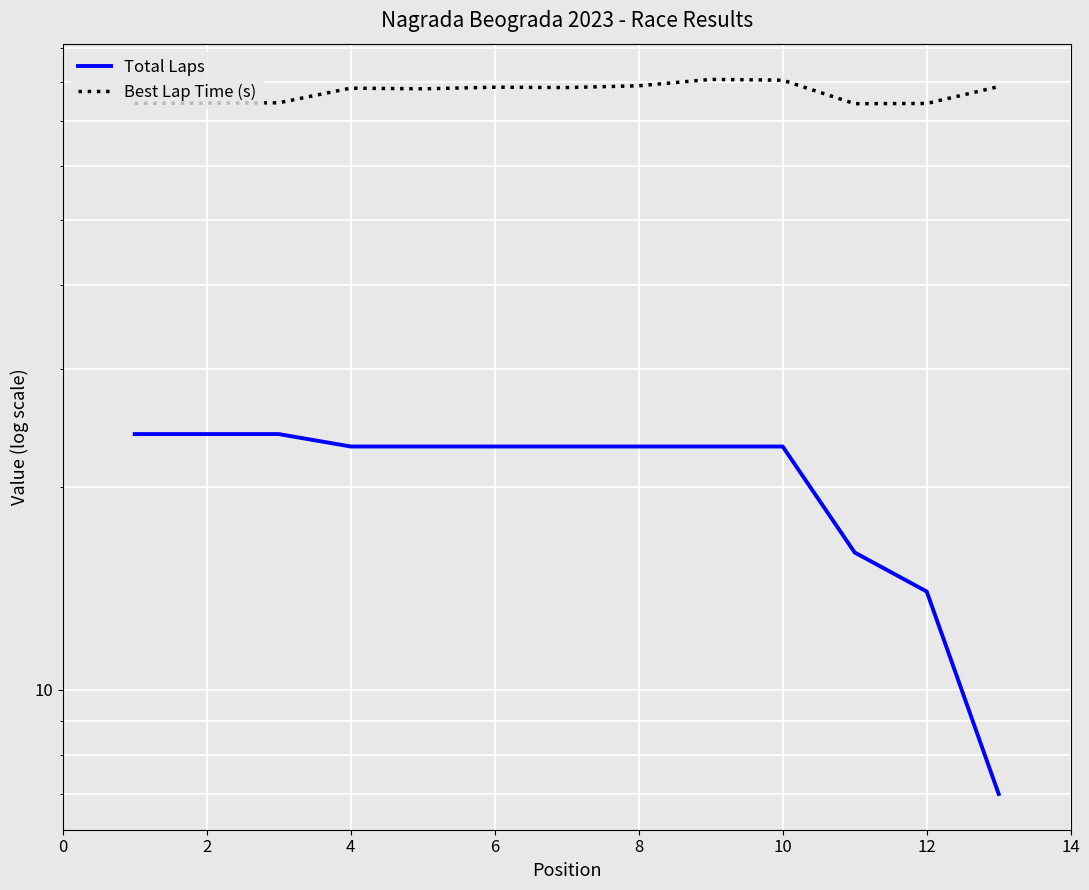

What is the difference between the maximum and minimum values in the Total Laps series?

17.0